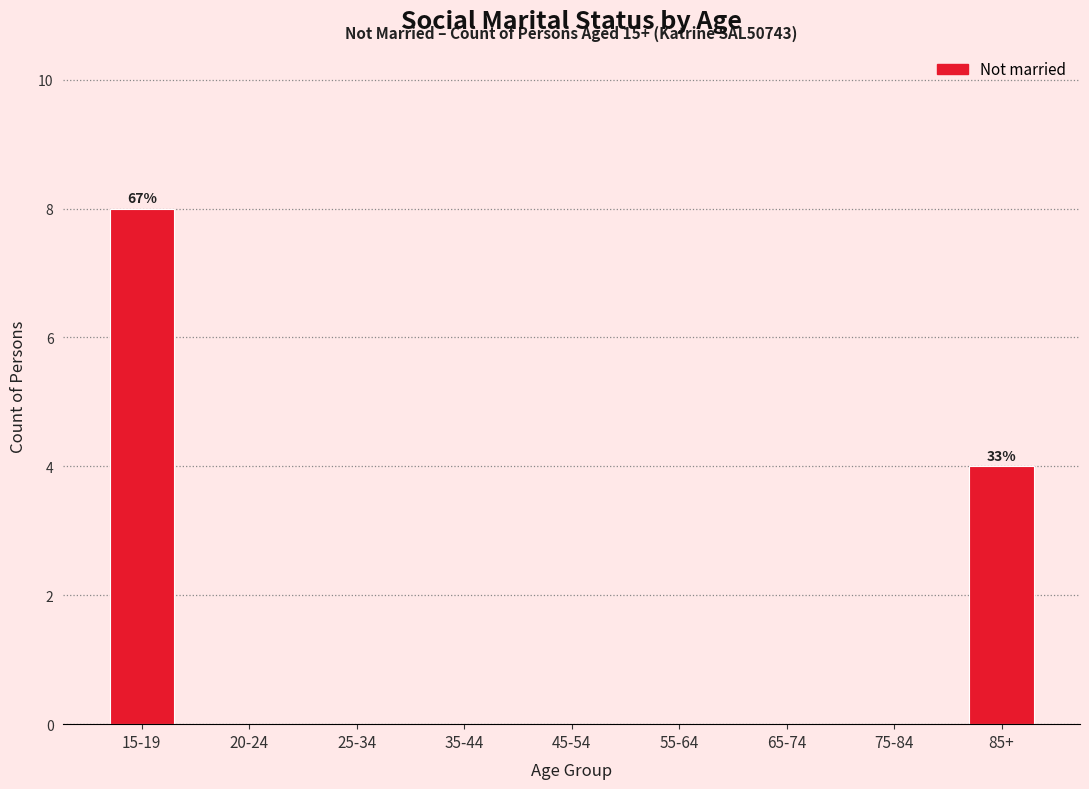

Reading right to left, extract all data points from this chart.

85+=4	75-84=0	65-74=0	55-64=0	45-54=0	35-44=0	25-34=0	20-24=0	15-19=8